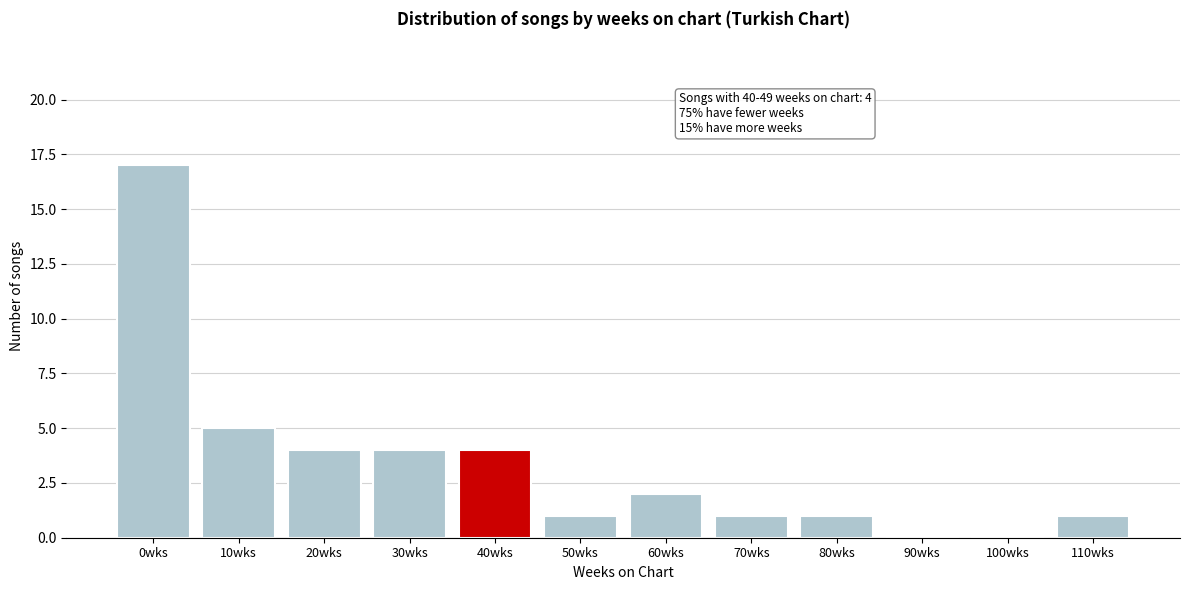

The chart shows a value of 5 at 10wks. True or false?

True